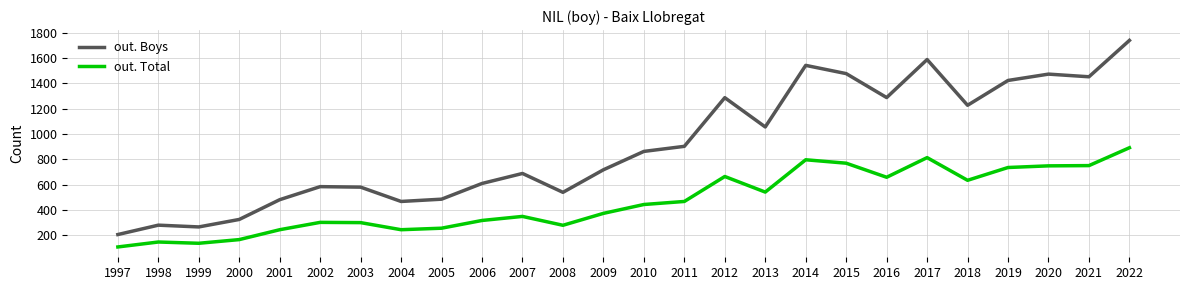

Which series has the largest total across all categories?

out. Boys